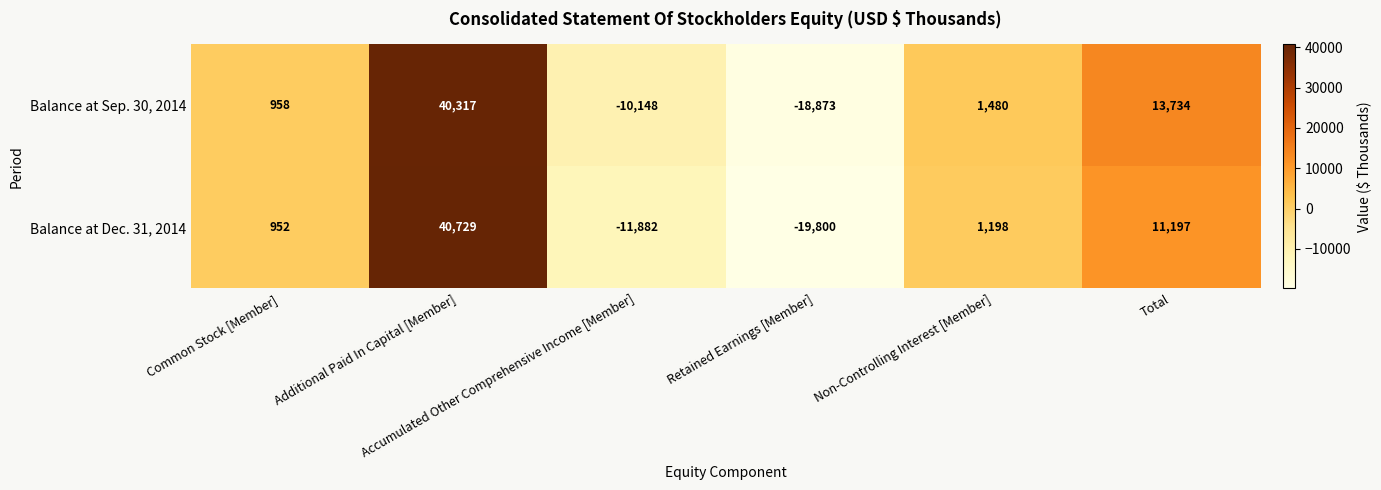

What is the greatest value displayed?

40729